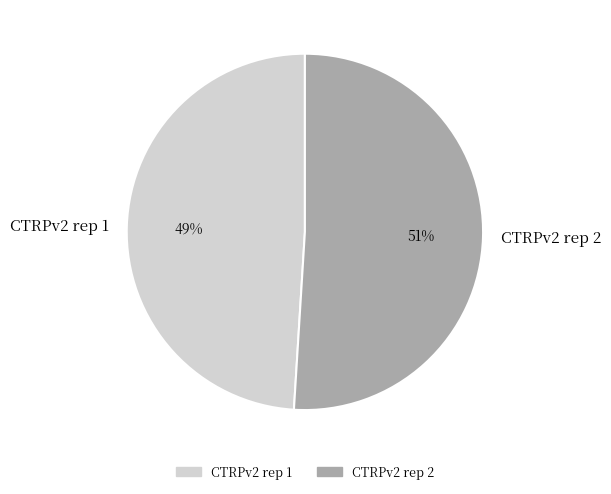

Does any single category account for the majority?

Yes